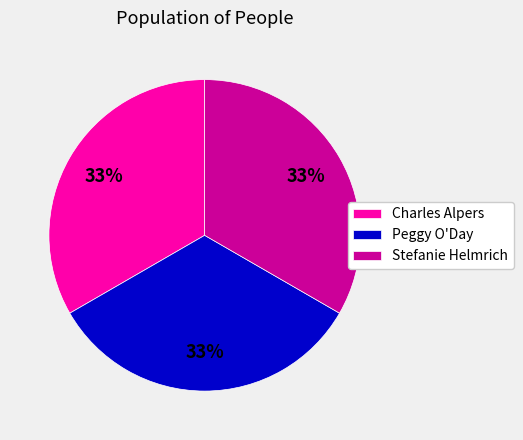

The Stefanie Helmrich slice represents 43% of the pie. True or false?

False